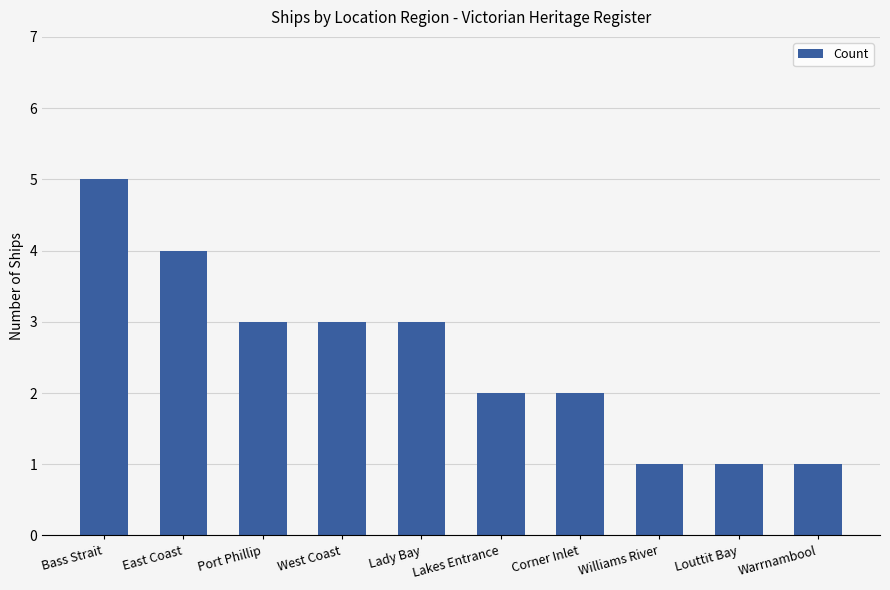

Is it true that the value at Lady Bay is 3?

True